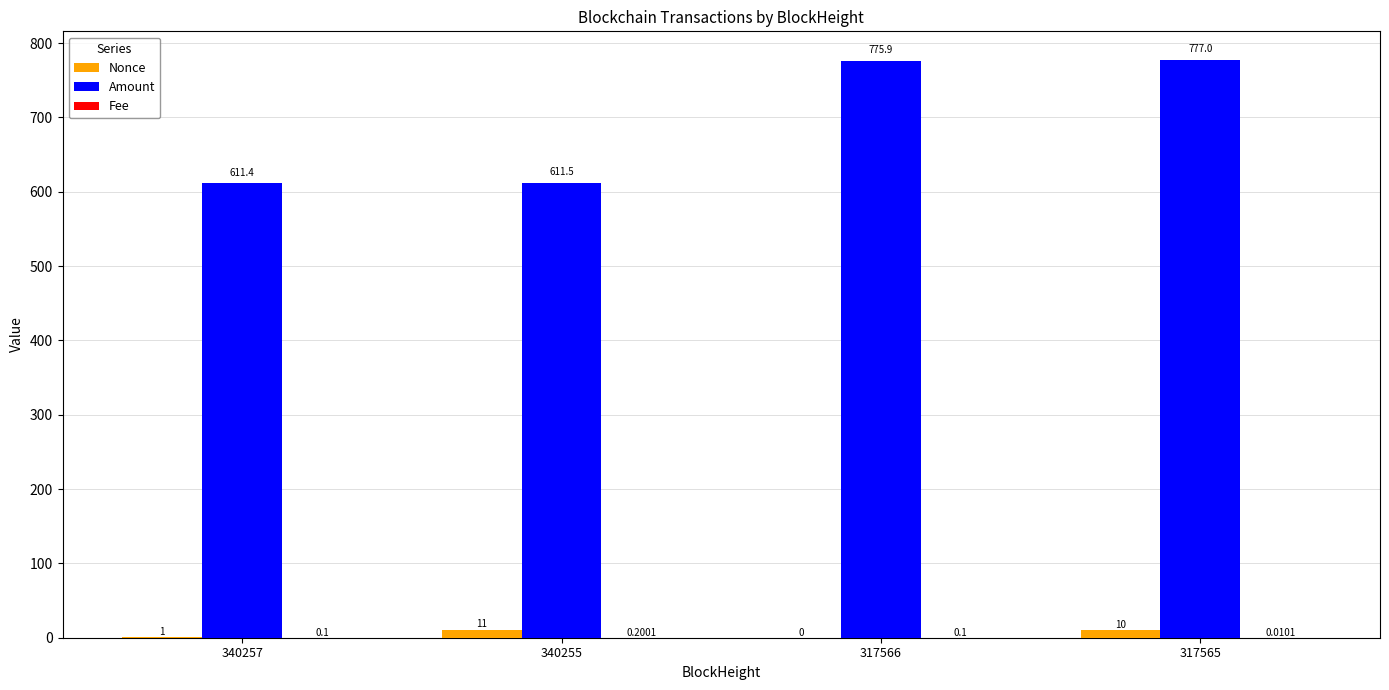

What is the sum of all Nonce values?

22.0